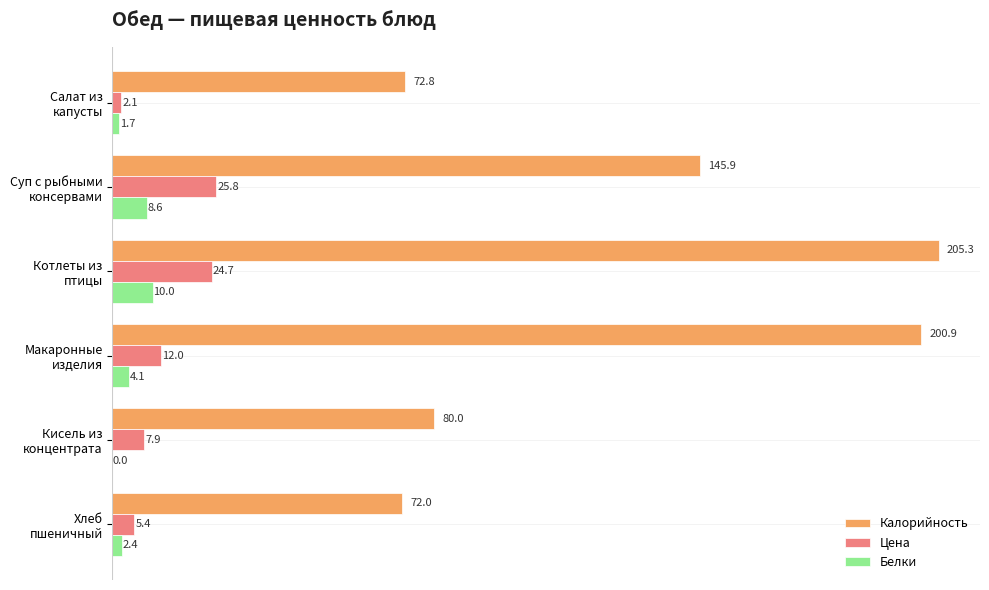

Which series has the largest total across all categories?

Калорийность